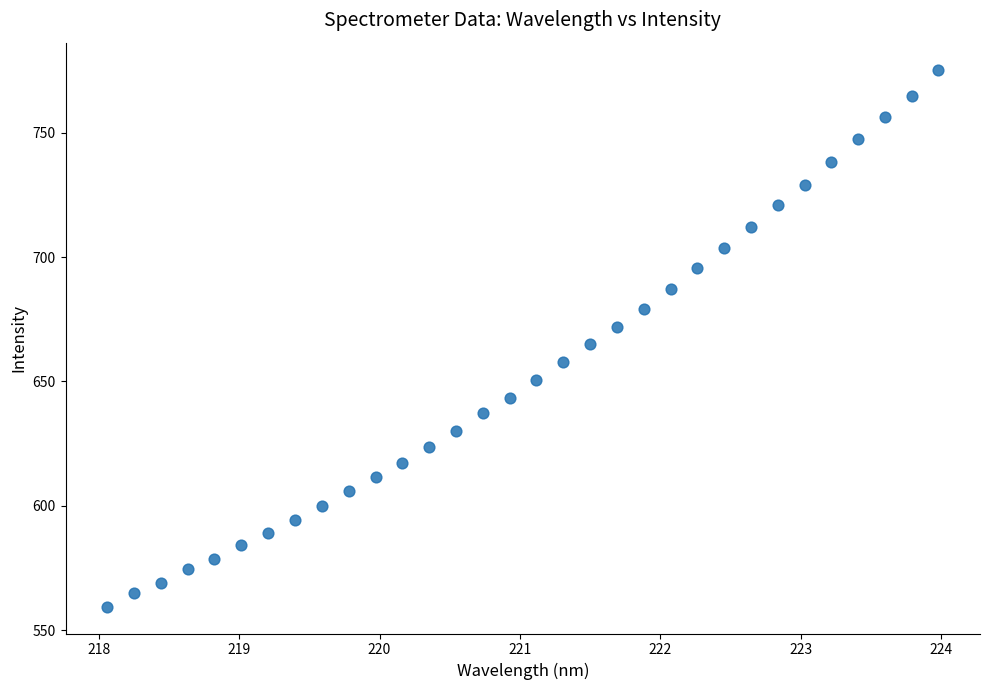

What is the range of X values (max minus min)?

5.9